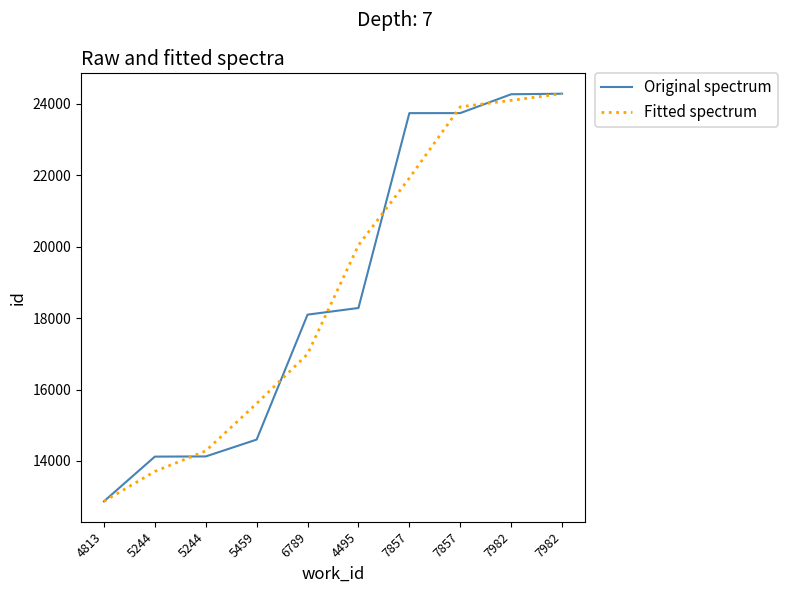

Reading right to left, transcribe all the data shown in this chart.

Original spectrum: 7982=24286.0	7982=24271.0	7857=23743.0	7857=23742.0	4495=18284.0	6789=18098.0	5459=14598.0	5244=14126.0	5244=14121.0	4813=12868.0
Fitted spectrum: 7982=24286.0	7982=24100.0	7857=23918.7	7857=21923.0	4495=20041.3	6789=16993.3	5459=15607.3	5244=14281.7	5244=13705.0	4813=12868.0